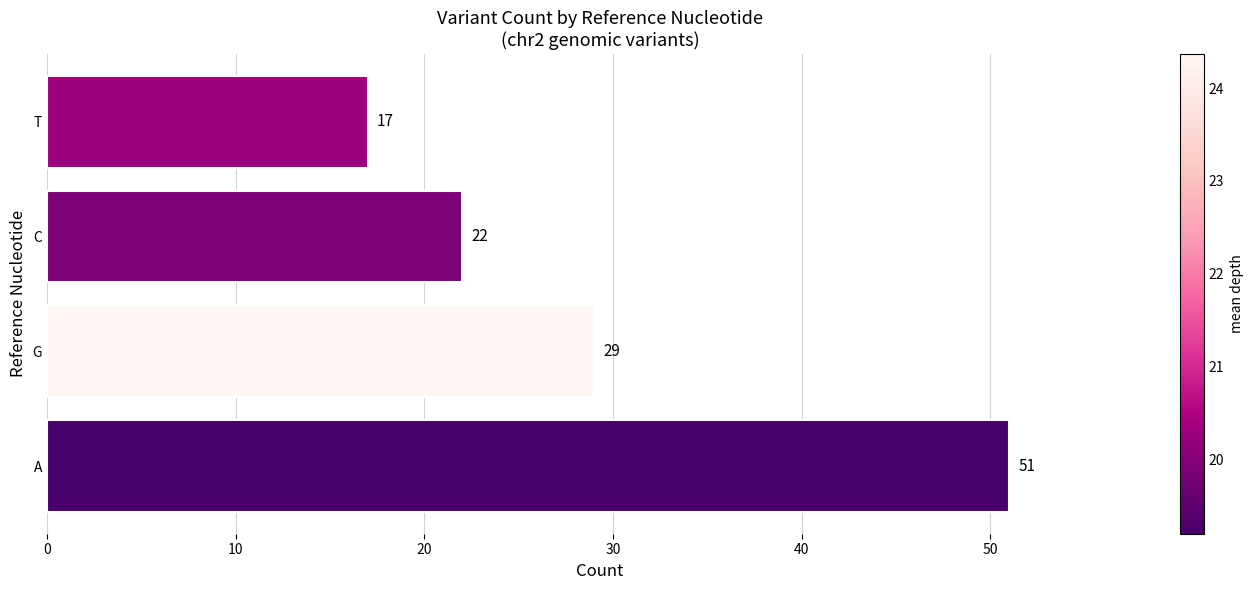

What is the average value?

30